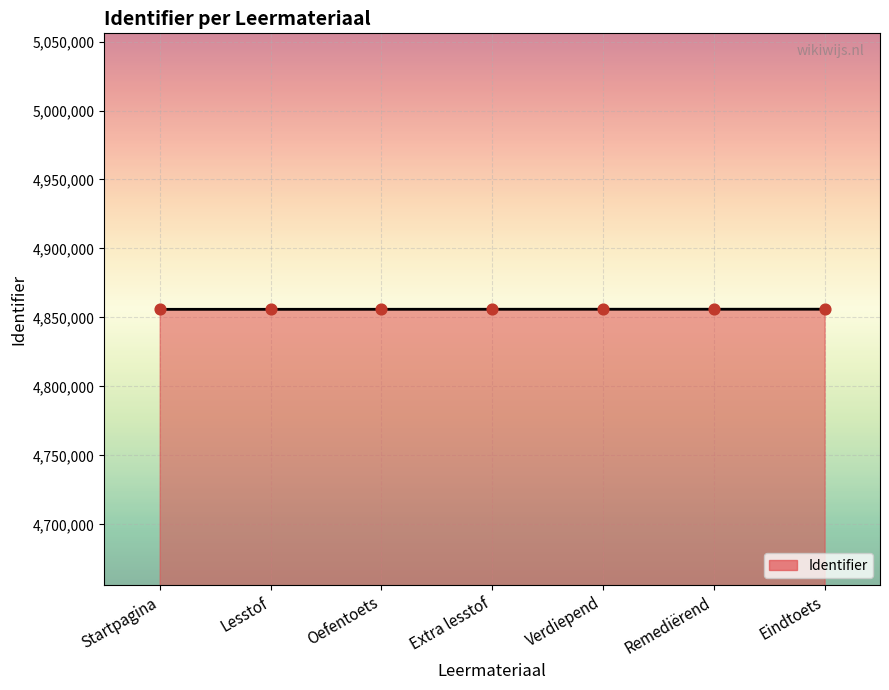

What is the ratio of the value at Oefentoets to the value at Eindtoets?

1.0